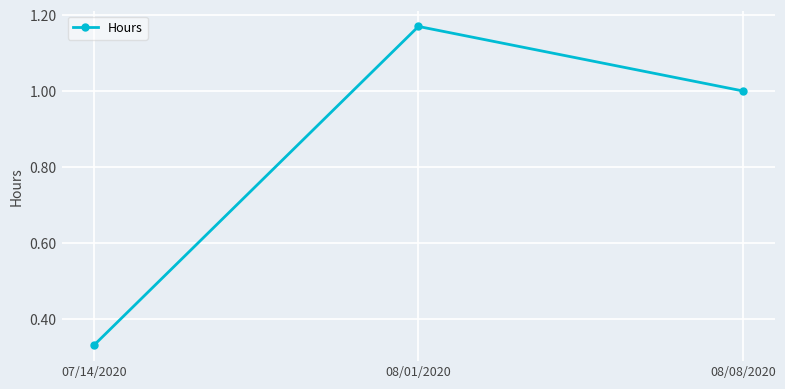

How many series are shown in this chart?

1